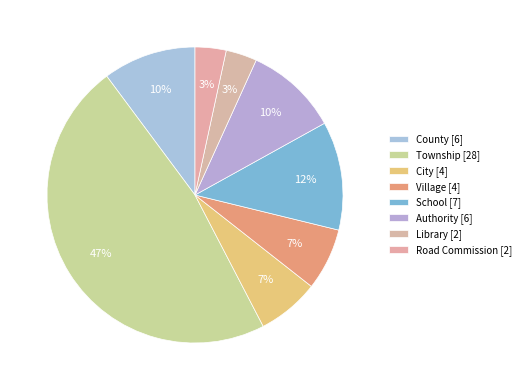

Count the number of slices in the pie.

8